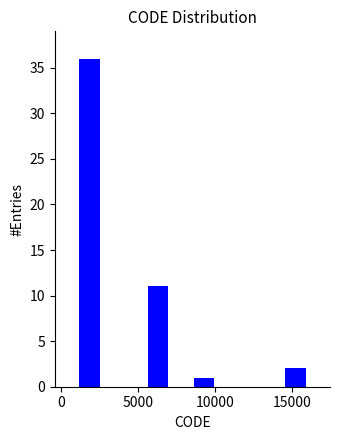

Around what value on the x-axis is the tallest bar? Give the approximate position of its centre, as read against the axis.

2000